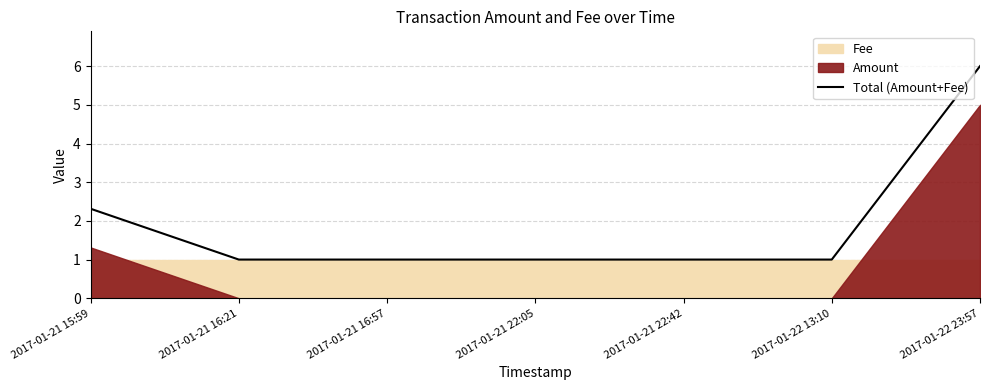

True or false: the data shows 1.0 at 2017-01-21 16:57.

True